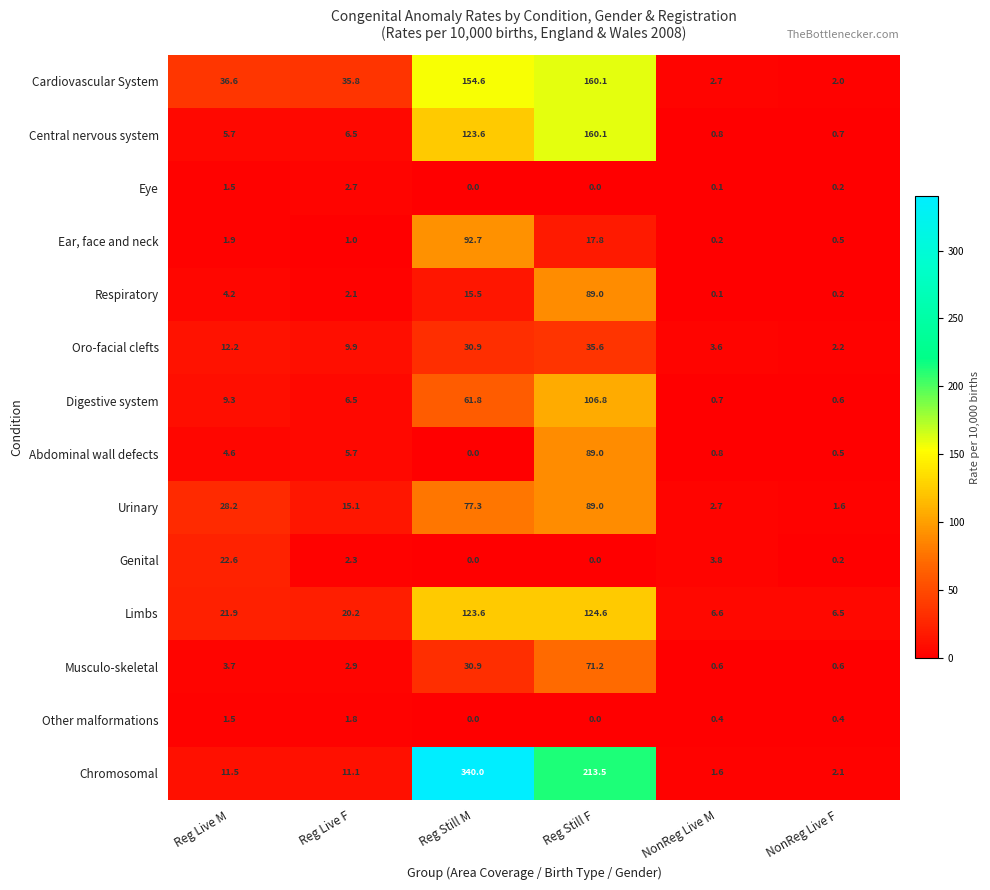

Where does the Ear, face and neck series first go above 1?

Reg Live M